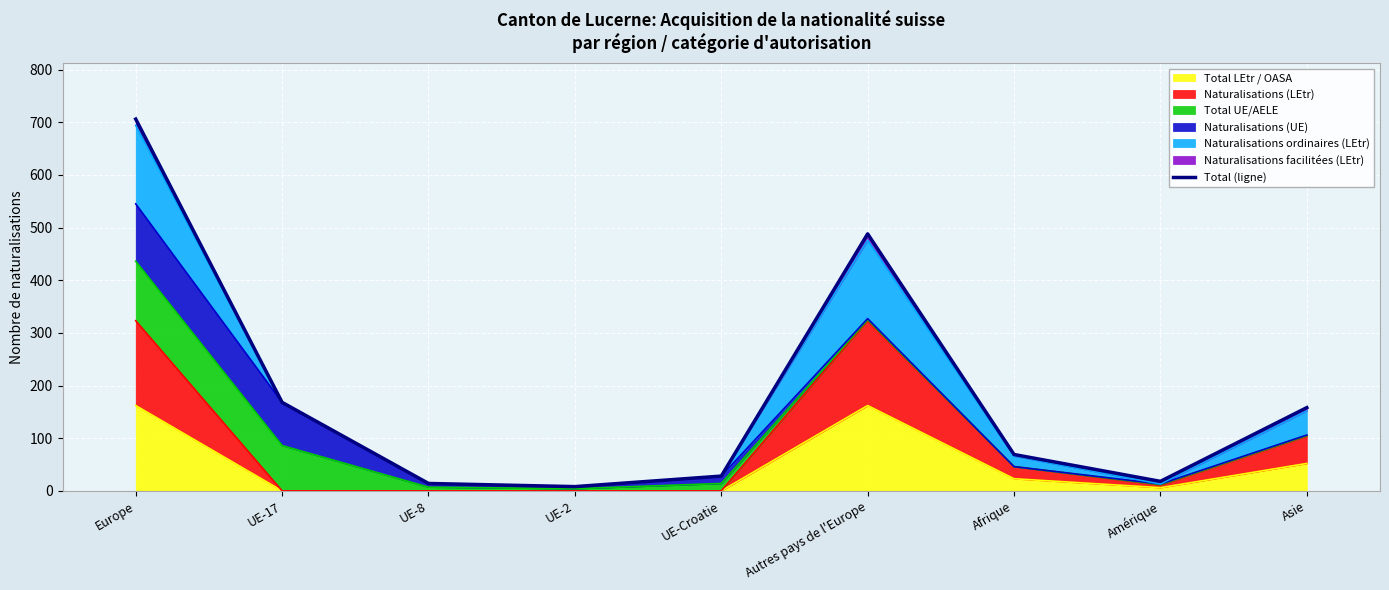

What is the ratio of the value at UE-Croatie to the value at Amérique?

1.6